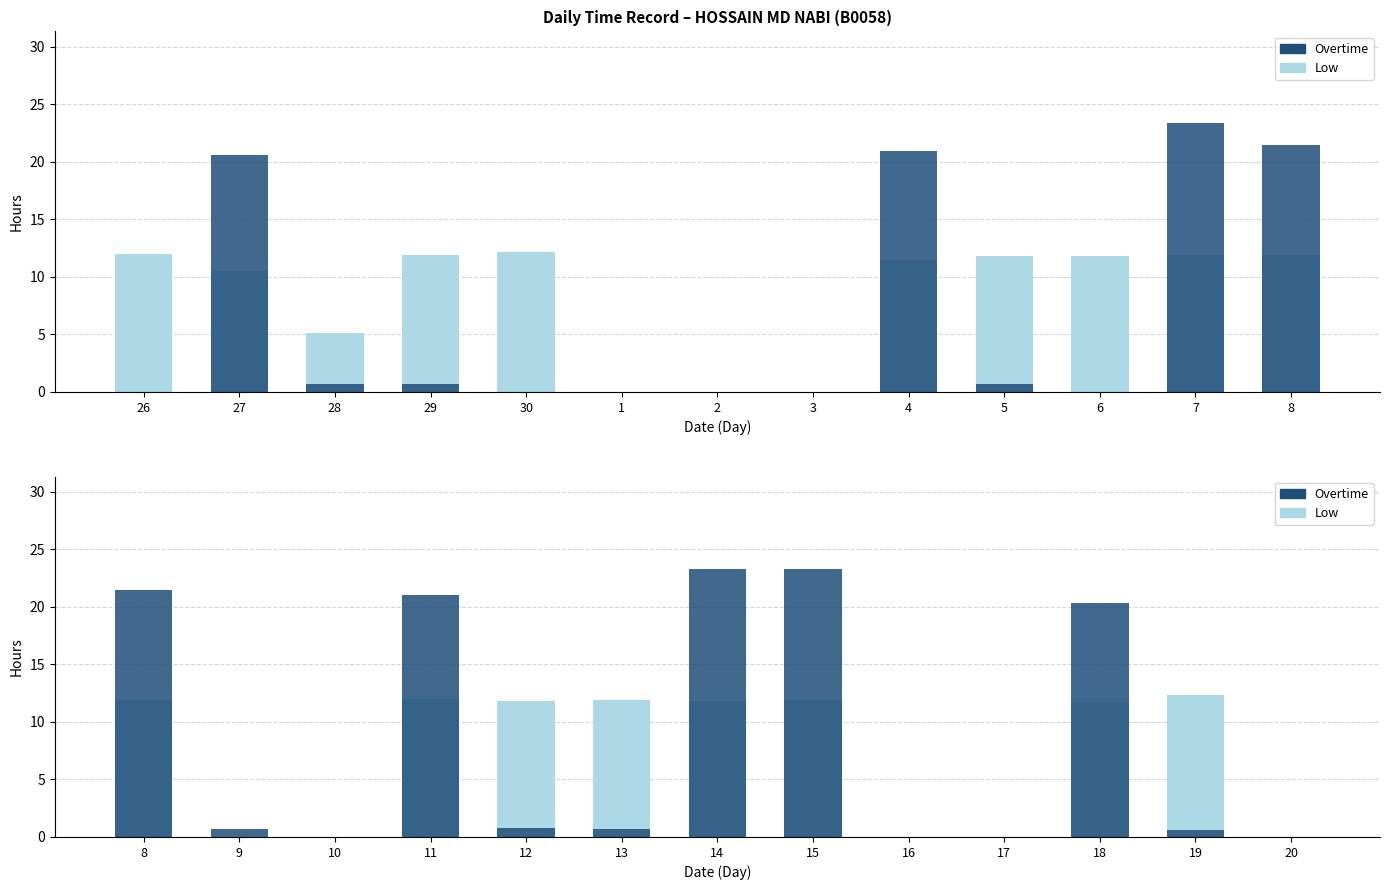

List the series in order of their overall mean, lowest first.

Low, Overtime